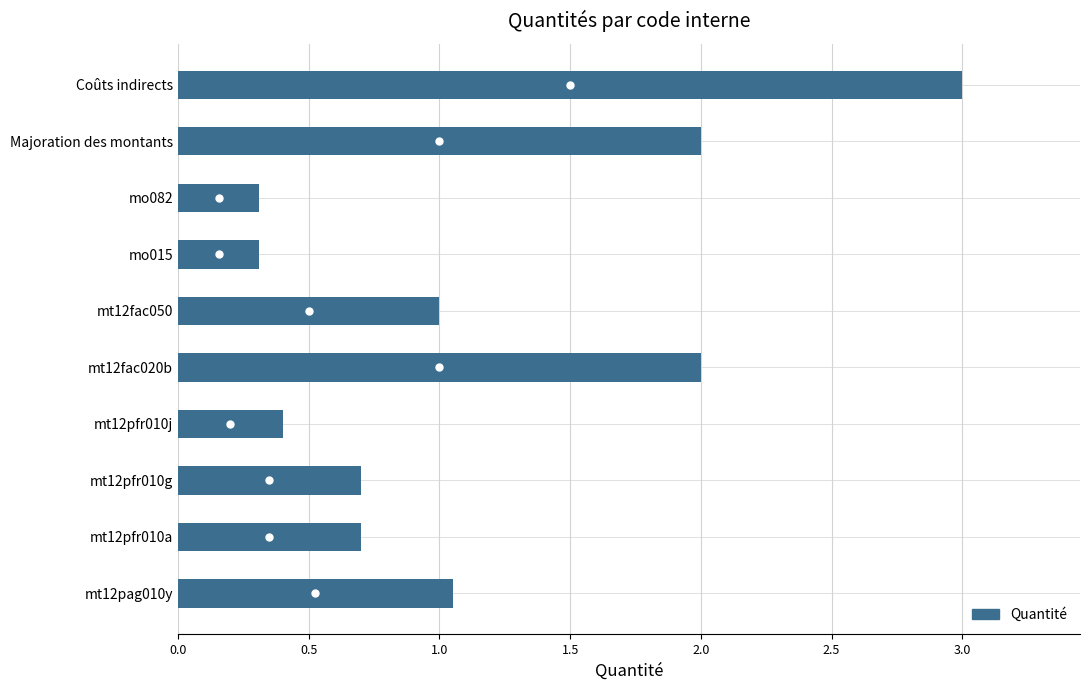

The chart shows a value of 0.3 at mt12fac050. True or false?

False